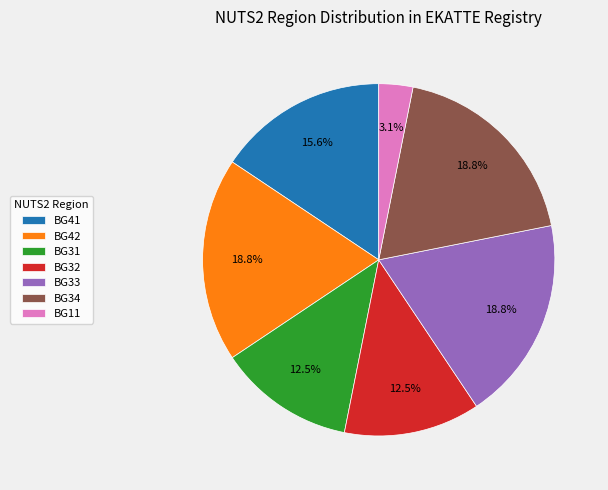

Which has a higher value, BG41 or BG11?

BG41